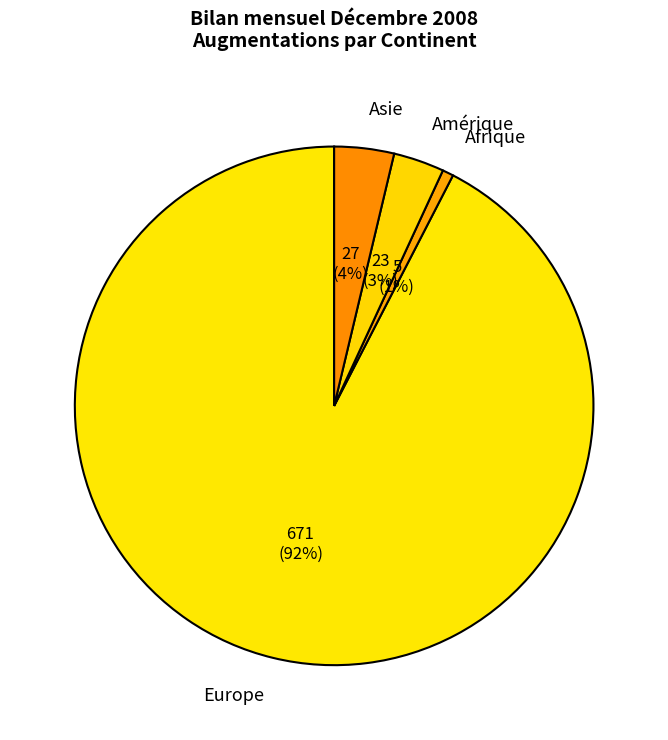

Which slice represents more than half of the pie?

Europe